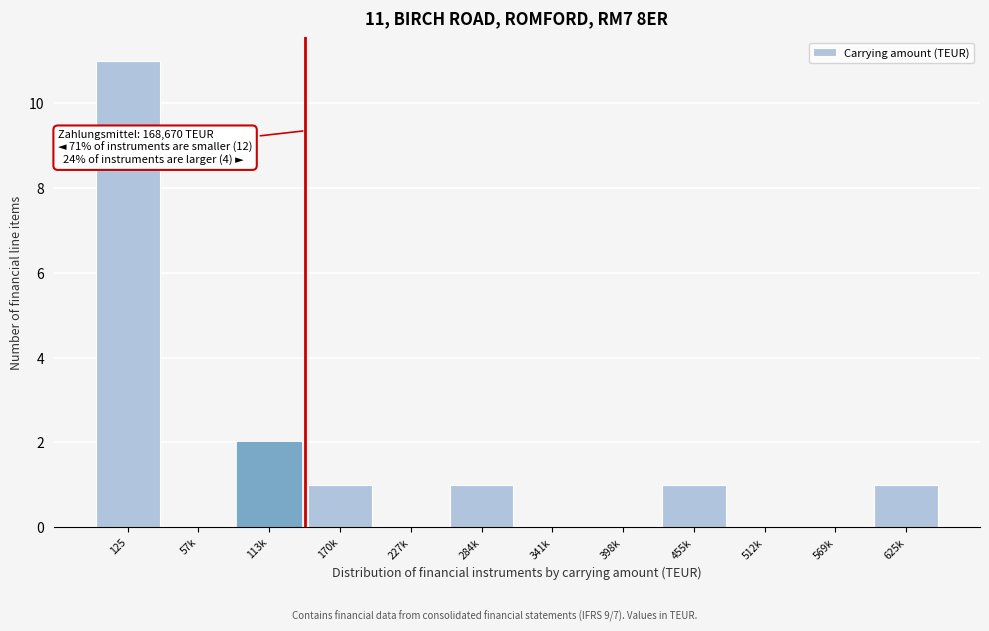

Reading left to right, what are all the values shown in this chart?

125=11	57k=0	113k=2	170k=1	227k=0	284k=1	341k=0	398k=0	455k=1	512k=0	569k=0	625k=1